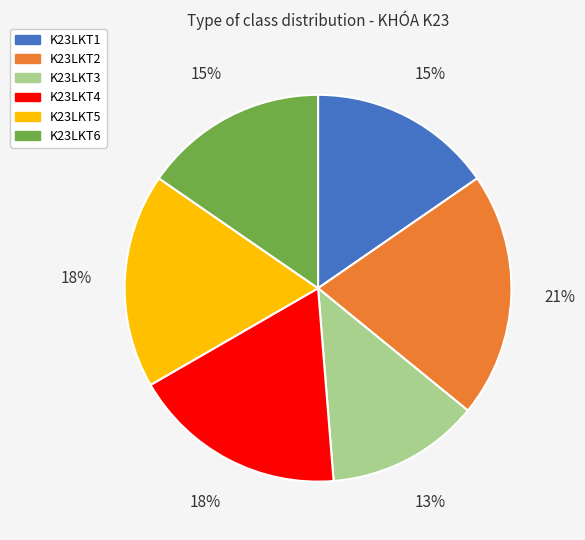

Which category has the smallest portion of the pie?

K23LKT3